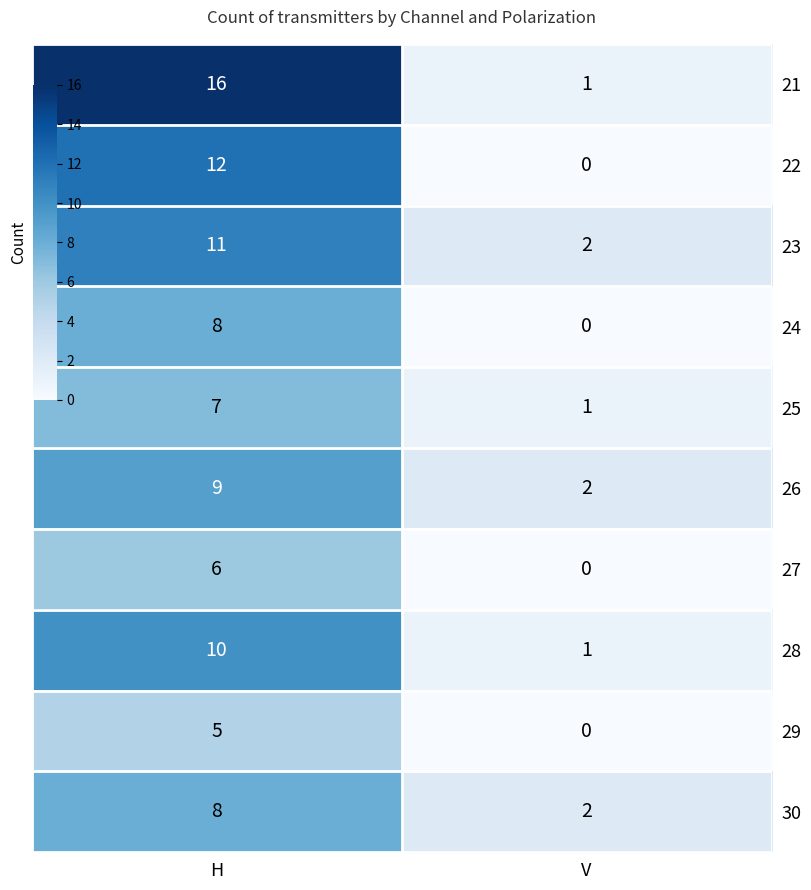

What is the total value across all series at V?

9